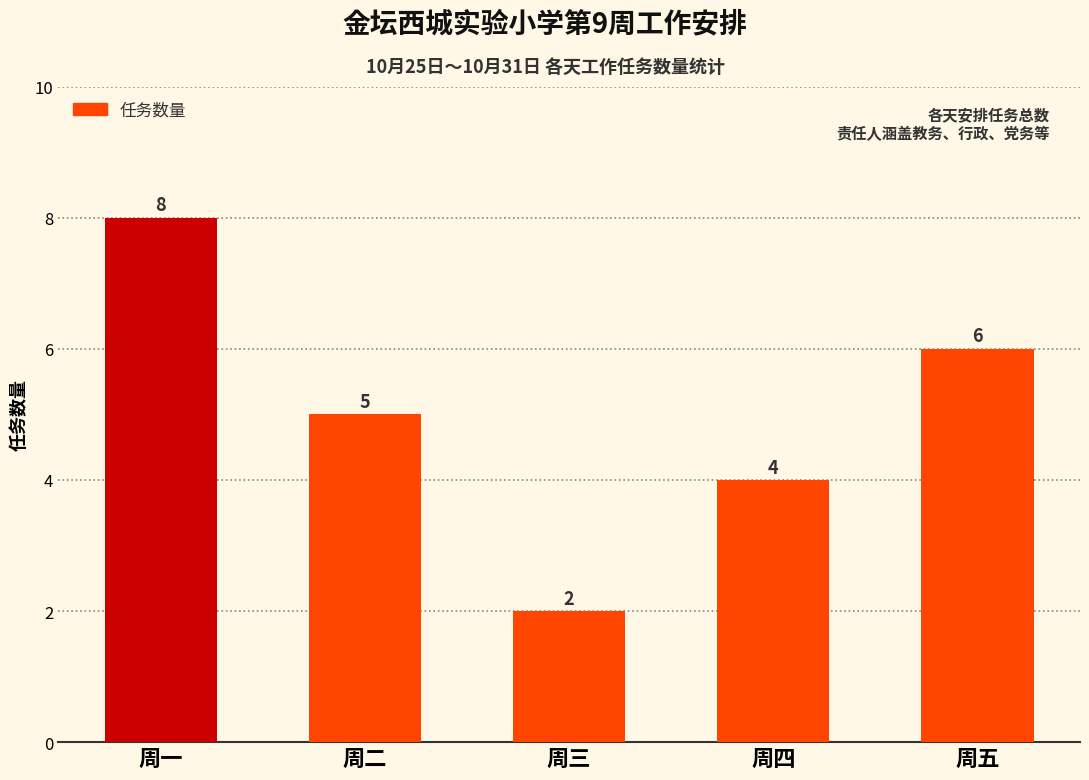

The chart shows a value of 2 at 周三. True or false?

True